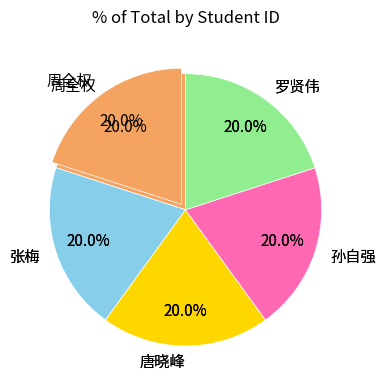

What is the total percentage of 张梅 and 孙自强?

40.0%